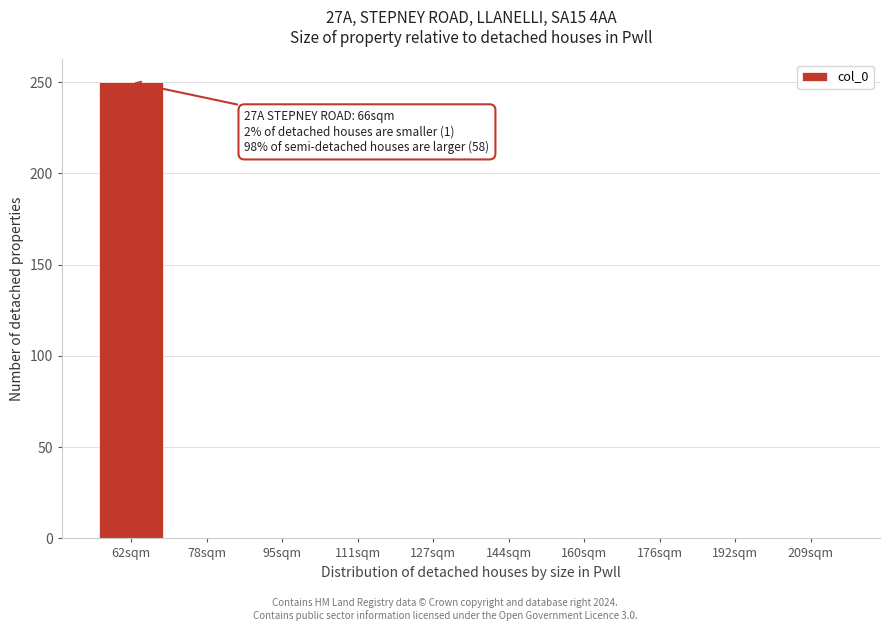

Reading left to right, extract all data points from this chart.

62sqm=250	78sqm=0	95sqm=0	111sqm=0	127sqm=0	144sqm=0	160sqm=0	176sqm=0	192sqm=0	209sqm=0